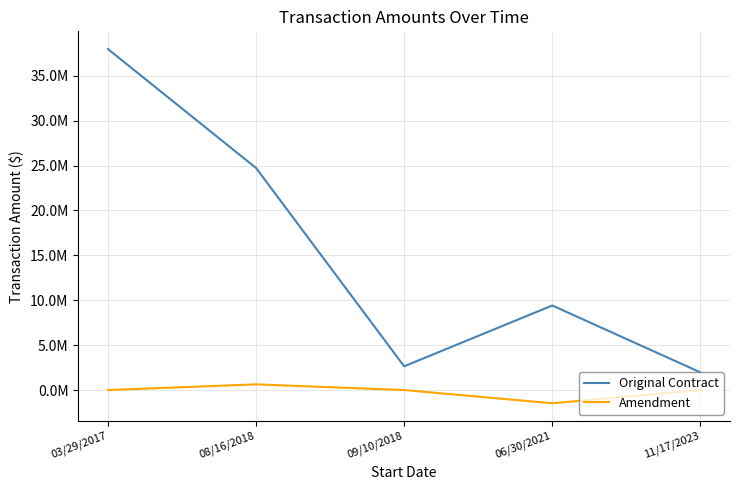

What is the value of the Amendment point at the 4th from the left?

-1471673